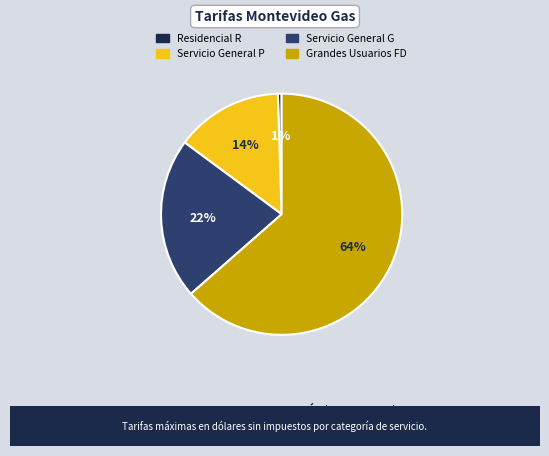

Is there a majority slice in this chart?

Yes